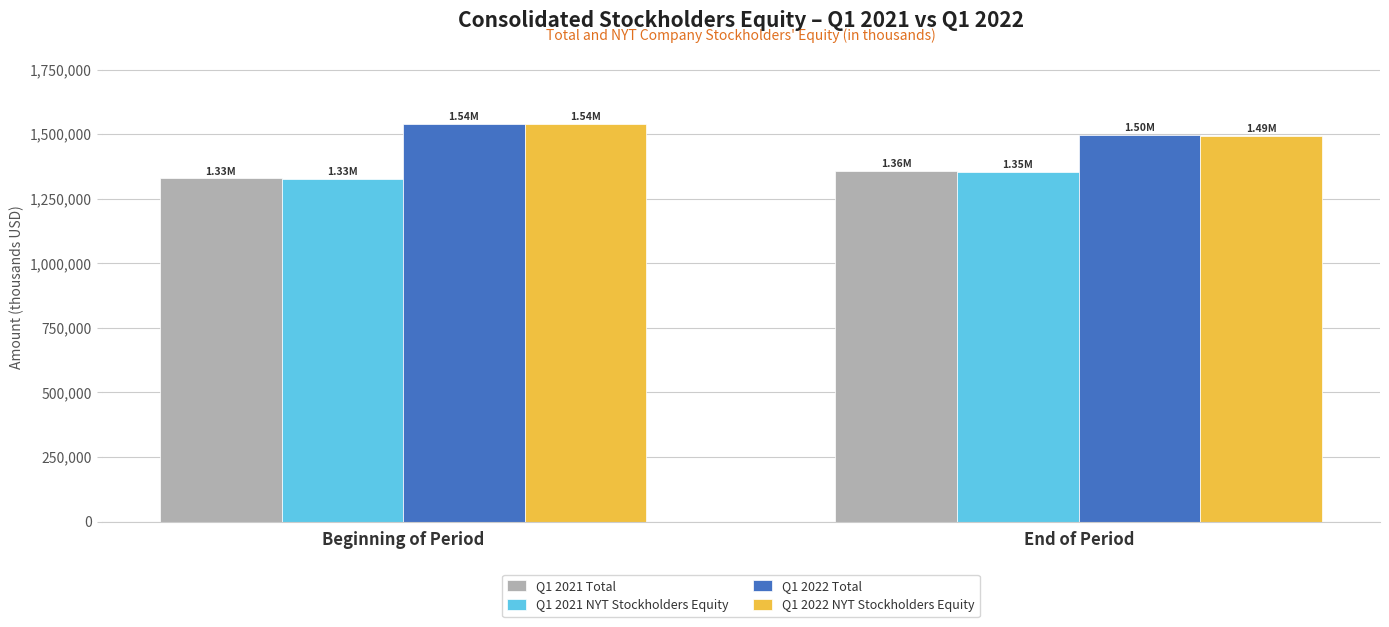

True or false: Q1 2022 NYT Stockholders Equity has a value of 2191270 at End of Period.

False